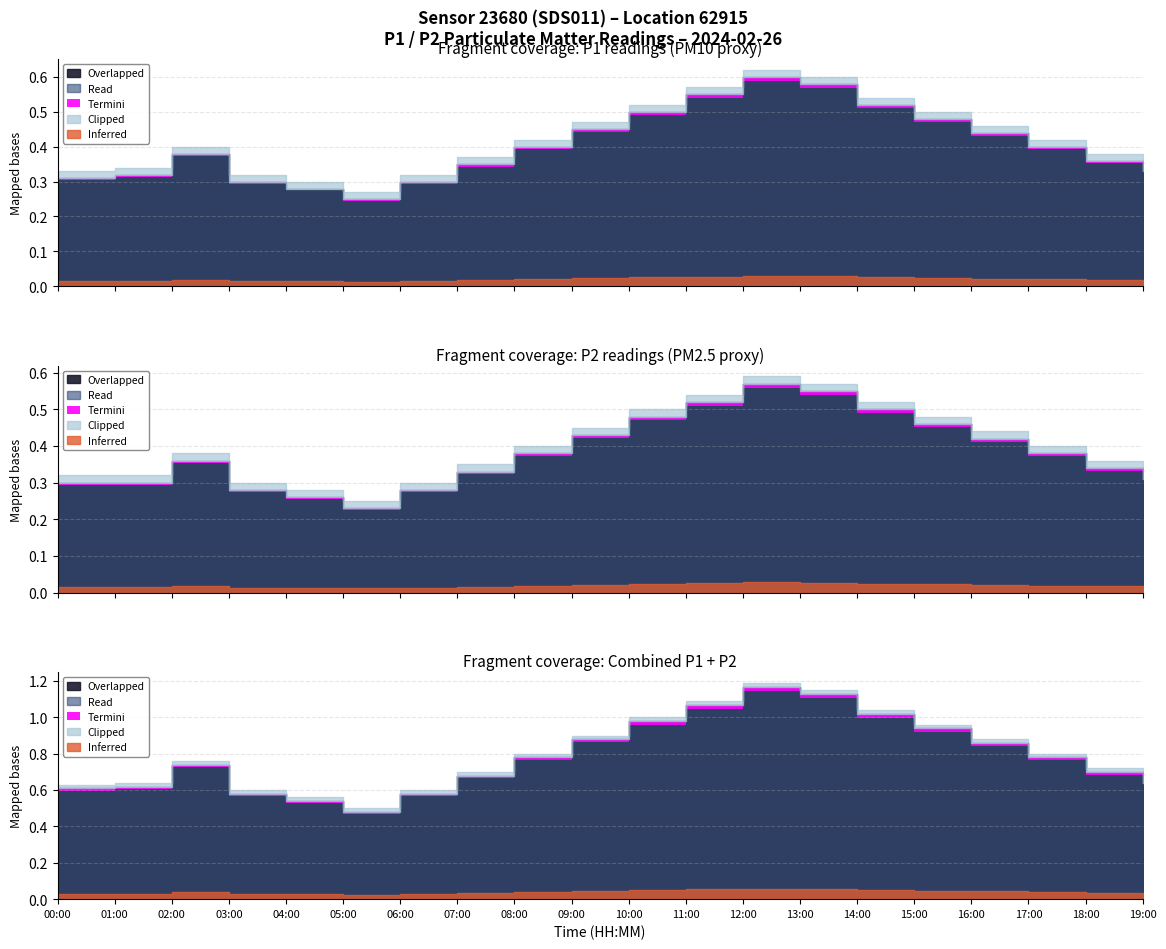

Reading right to left, extract all data points from this chart.

P1: 19:00=0.3	18:00=0.4	17:00=0.4	16:00=0.4	15:00=0.5	14:00=0.5	13:00=0.6	12:00=0.6	11:00=0.6	10:00=0.5	09:00=0.5	08:00=0.4	07:00=0.3	06:00=0.3	05:00=0.2	04:00=0.3	03:00=0.3	02:00=0.4	01:00=0.3	00:00=0.3
P2: 19:00=0.3	18:00=0.3	17:00=0.4	16:00=0.4	15:00=0.5	14:00=0.5	13:00=0.6	12:00=0.6	11:00=0.5	10:00=0.5	09:00=0.4	08:00=0.4	07:00=0.3	06:00=0.3	05:00=0.2	04:00=0.3	03:00=0.3	02:00=0.4	01:00=0.3	00:00=0.3